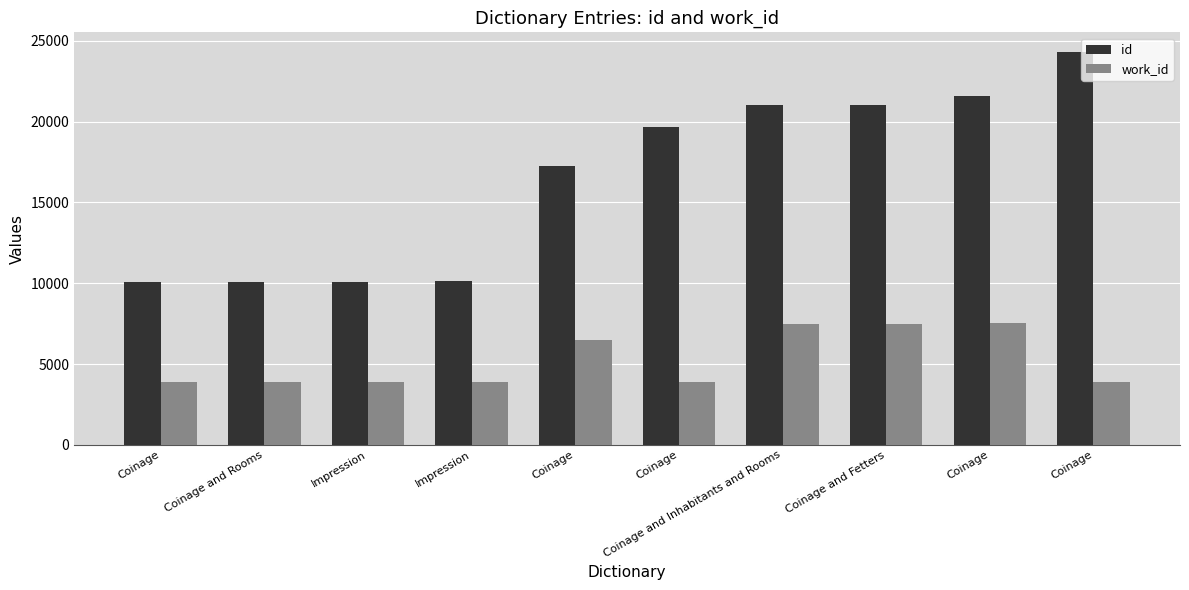

Which label corresponds to the largest value in the chart?

Coinage